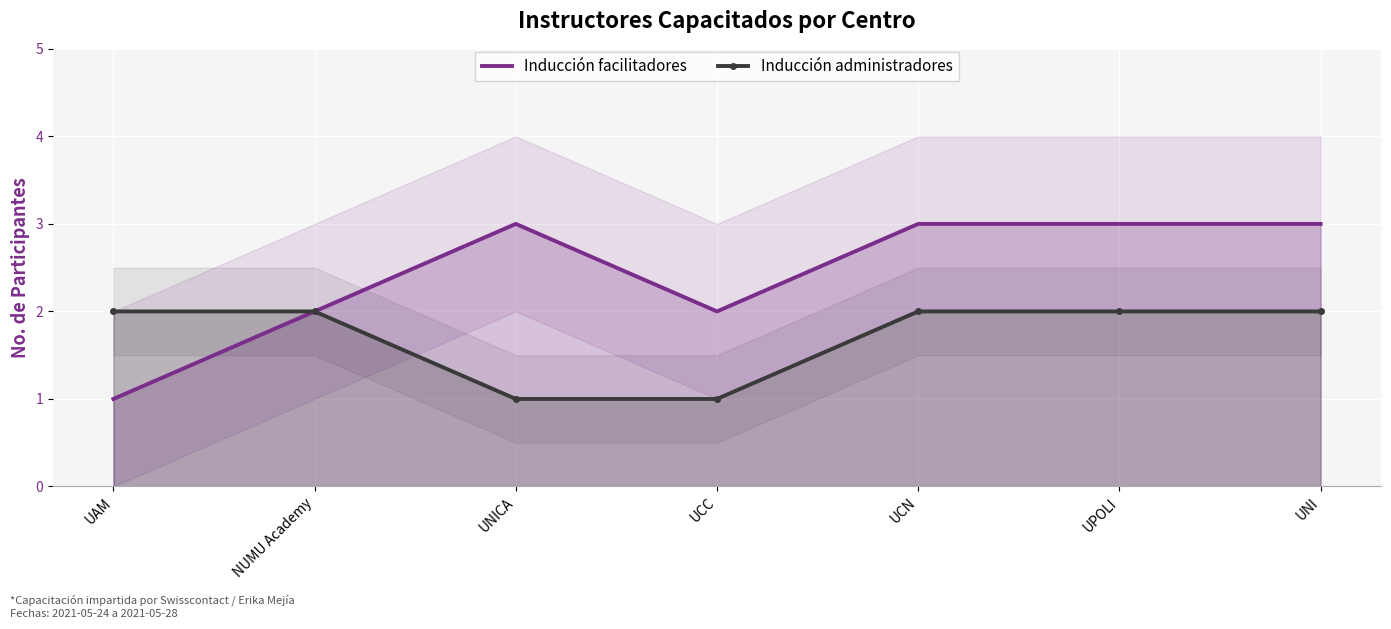

How many Inducción administradores values are between 1 and 2?

7